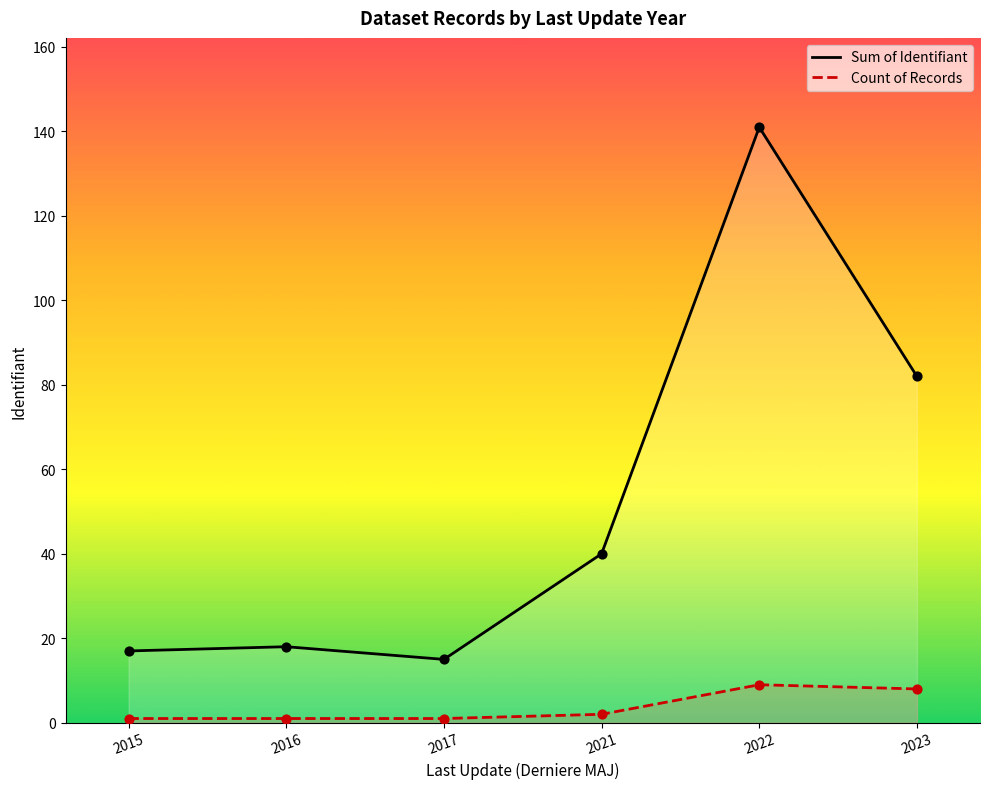

At which category is the sum across all series the highest?

2022